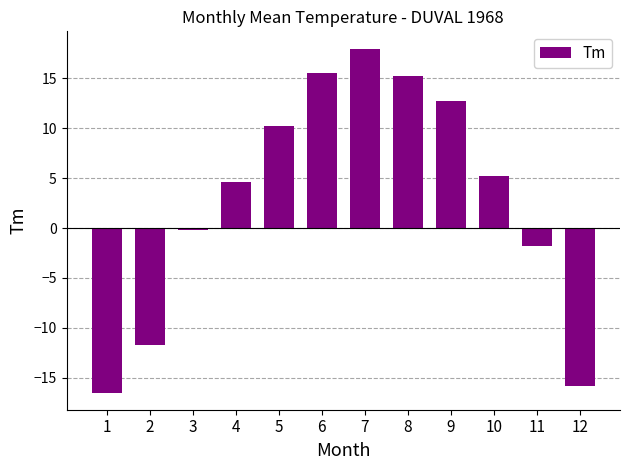

How many bars are there in total?

12